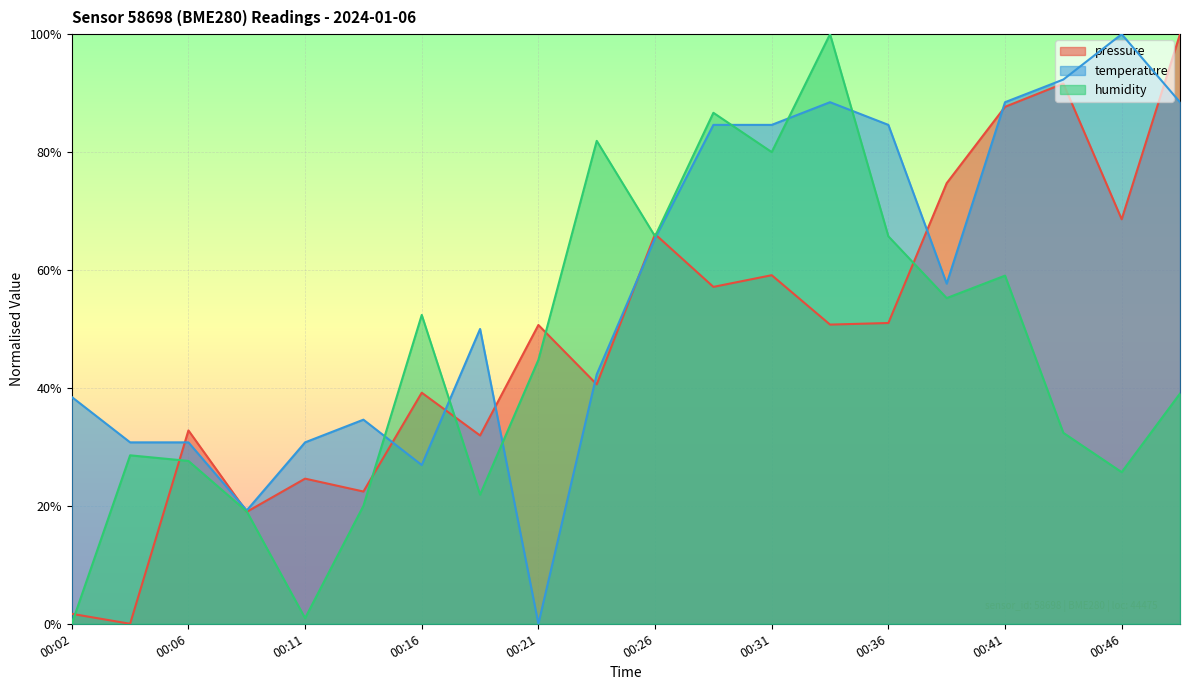

How many distinct data groups are displayed?

3